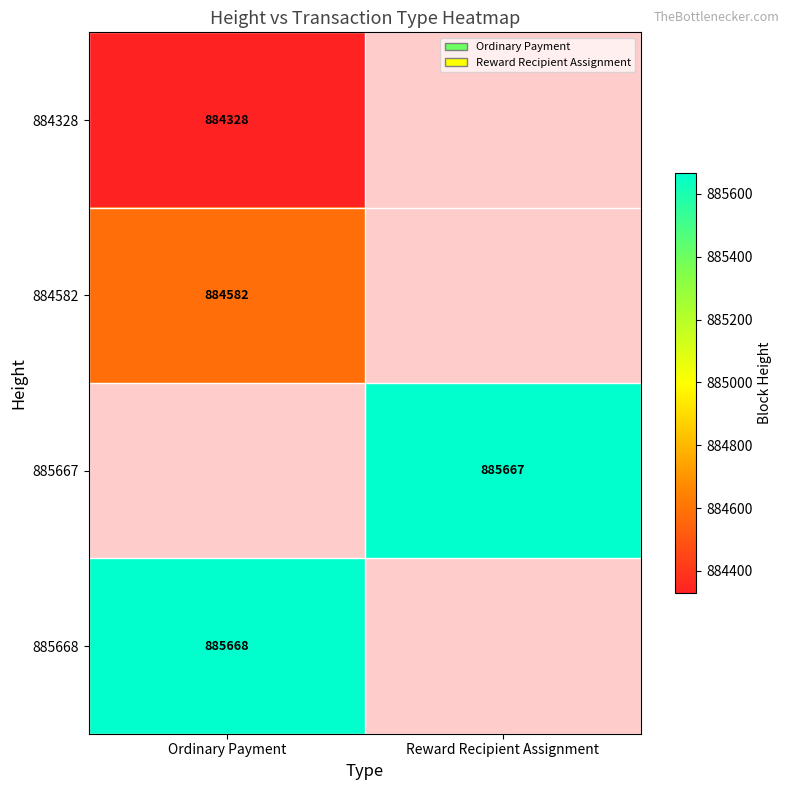

The value of 884328 at Ordinary Payment is 334358. True or false?

False